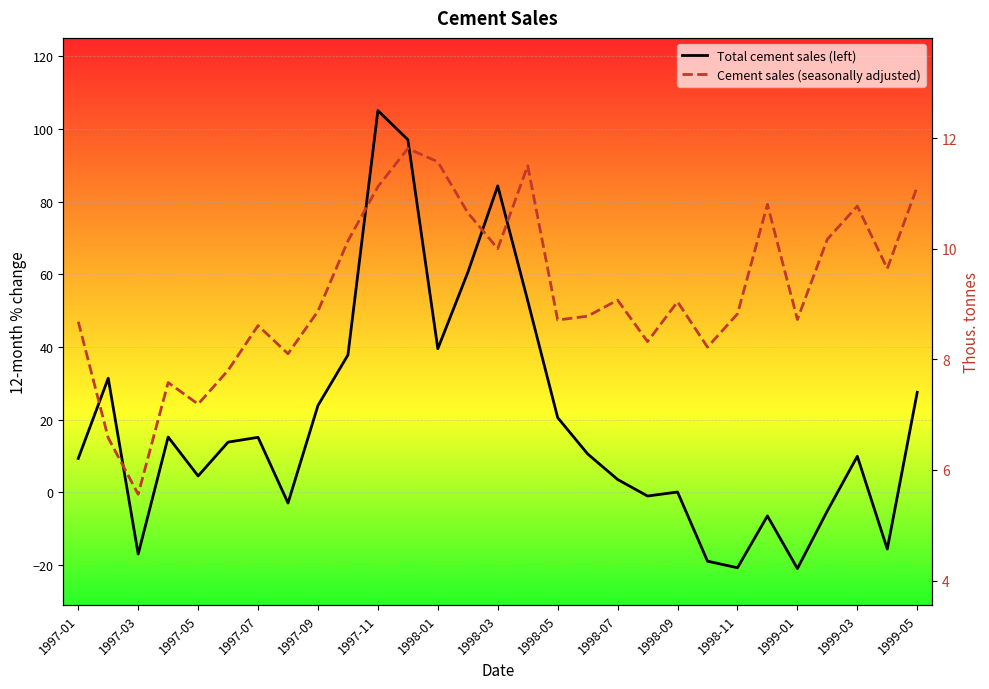

The value of Cement sales (seasonally adjusted) at 1998-11 is 8.8. True or false?

True